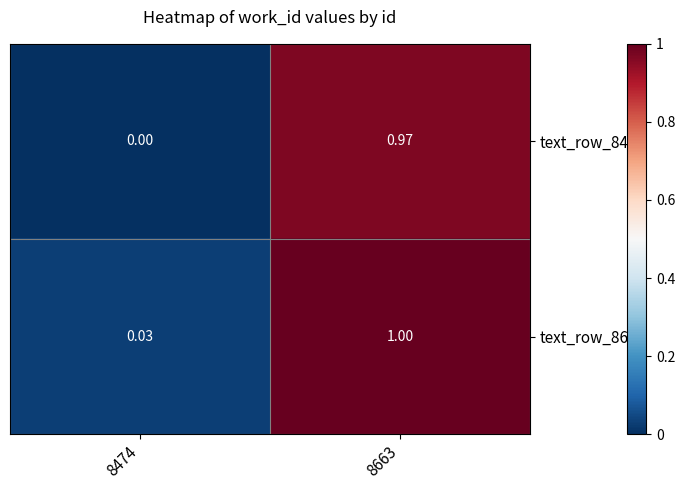

Is the value of text_row_8474 at 8663 greater than the value of text_row_8663 at 8474?

Yes